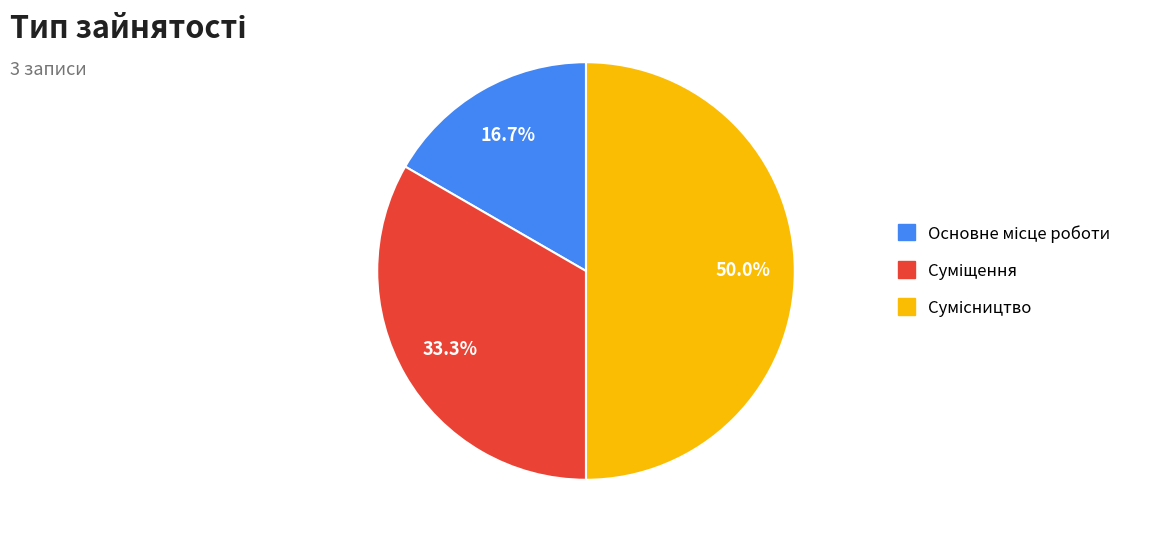

True or false: Основне місце роботи accounts for 17% of the total.

True